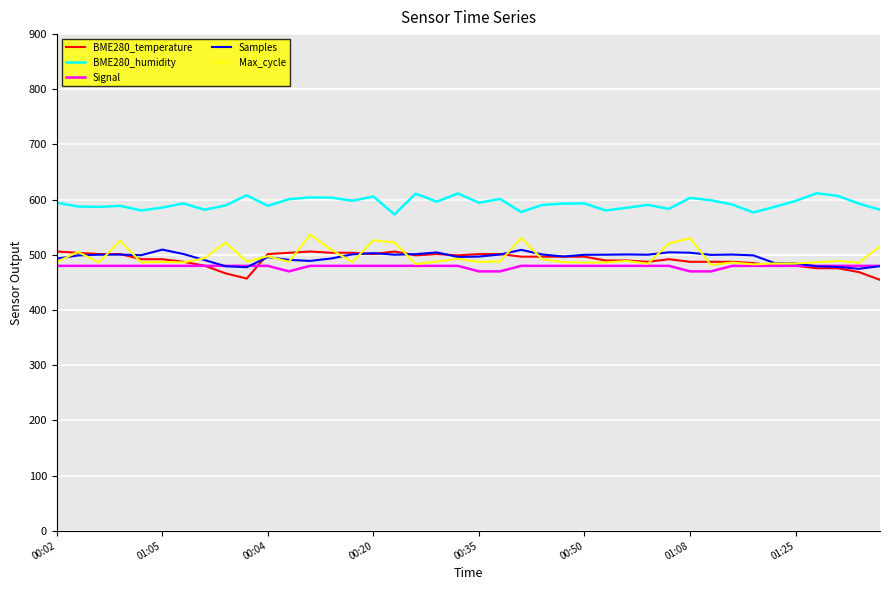

What is the greatest value displayed?

611.6